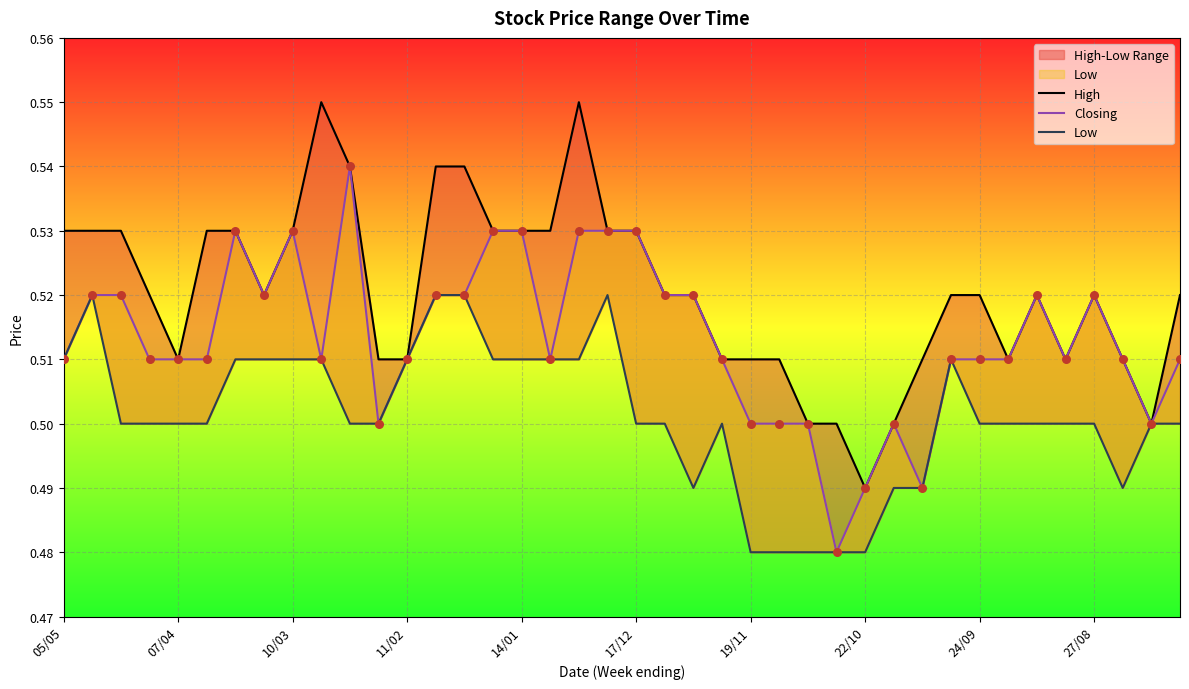

At how many categories does at least one series exceed 0?

40